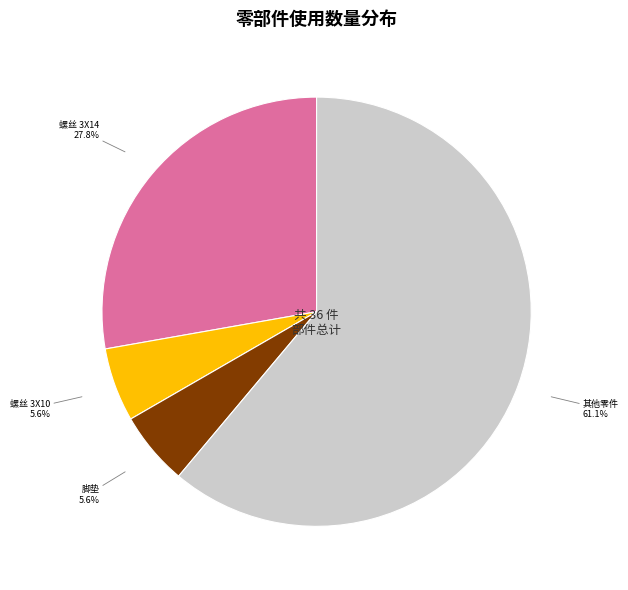

Which has a higher value, 其他零件 or 螺丝 3X14?

其他零件